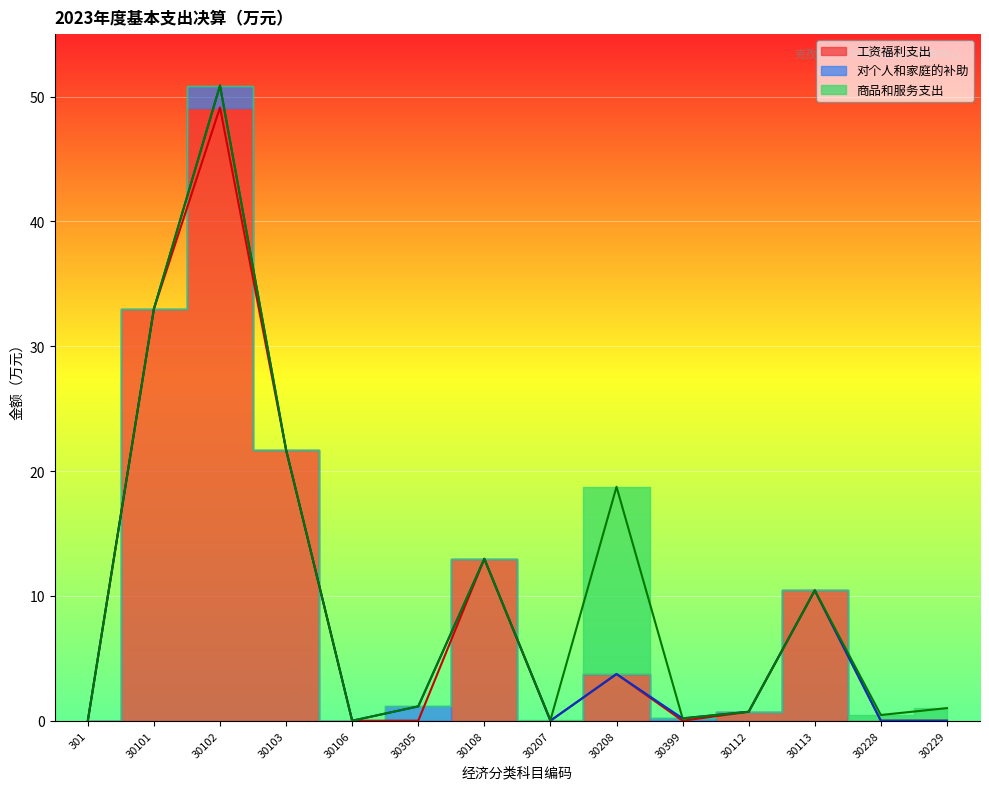

After their last crossing, which series has the higher values: 工资福利支出 or 商品和服务支出?

商品和服务支出